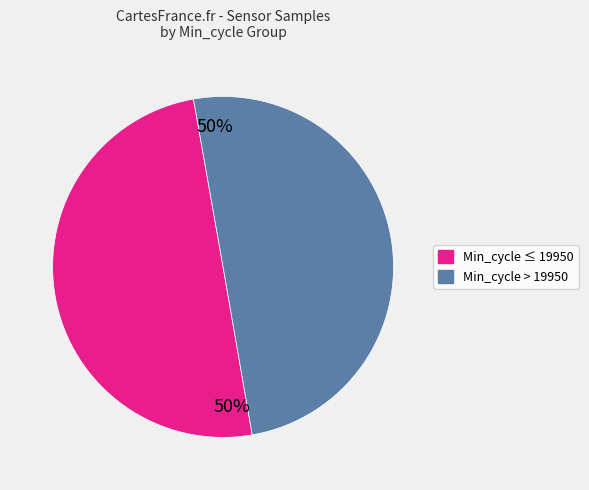

To the nearest percent, what is the average slice percentage?

50%